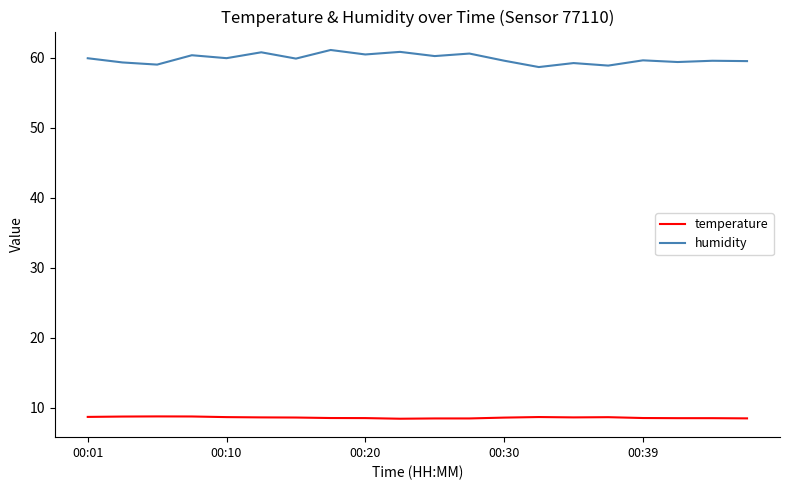

True or false: temperature has more than 0 interior local peaks.

True